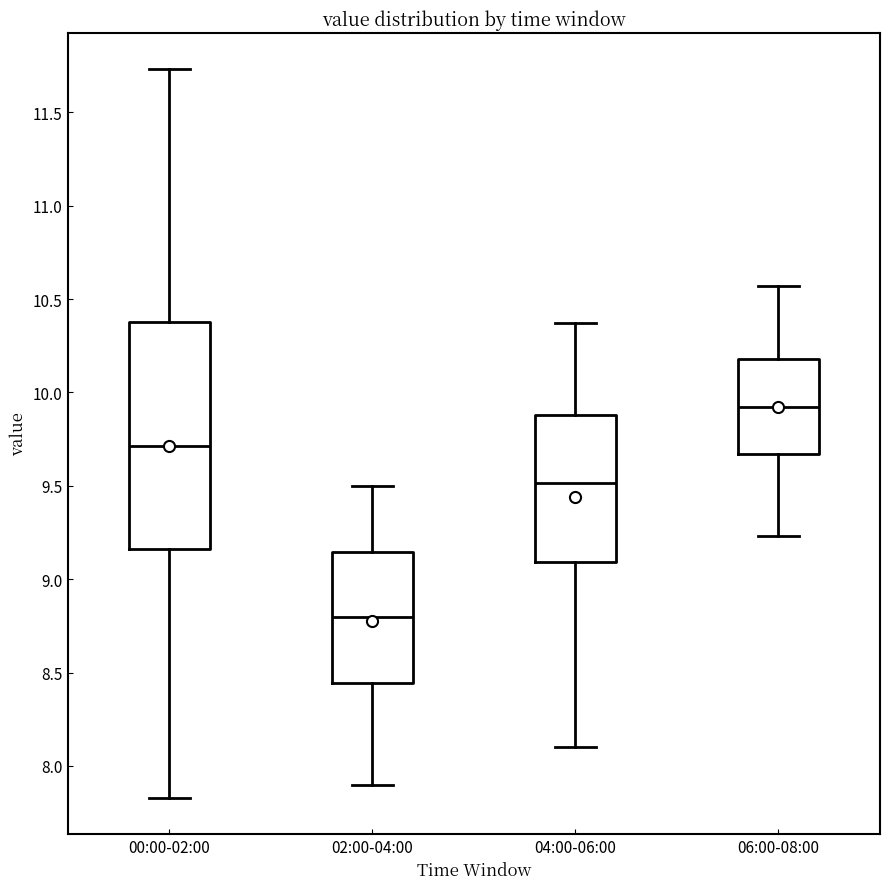

Which box's median line is the highest?

06:00-08:00